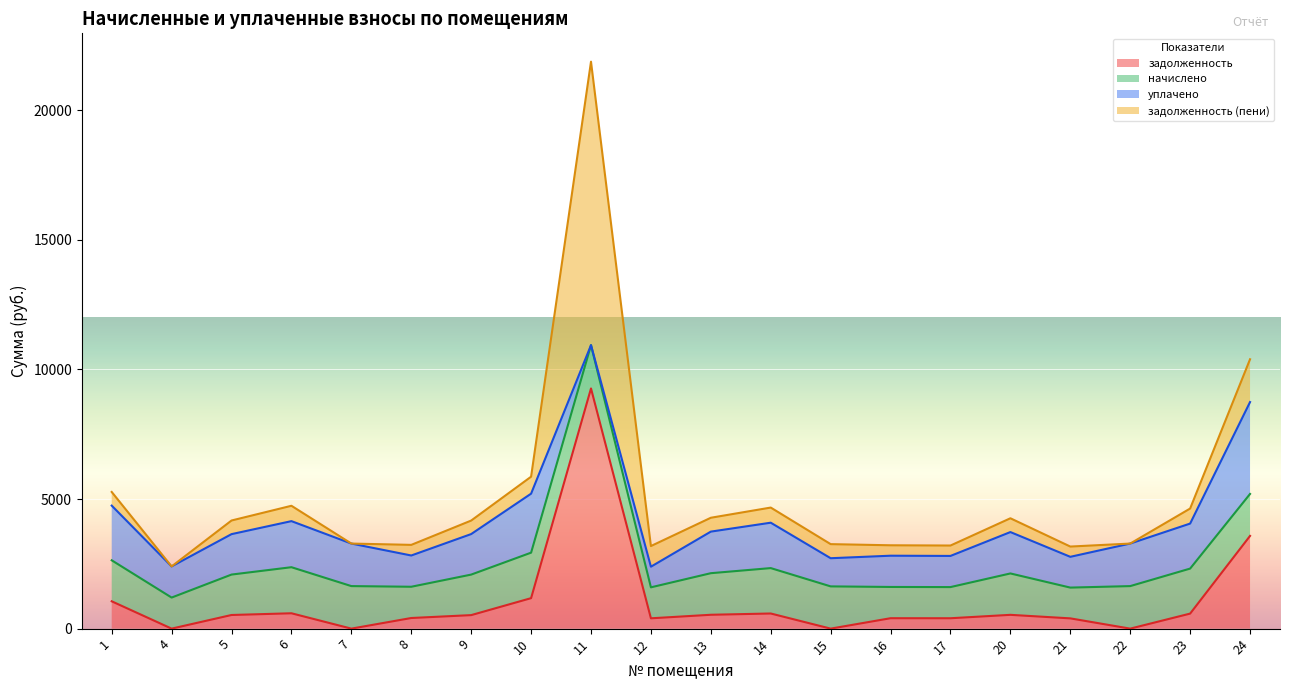

Reading left to right, extract all data points from this chart.

задолженность: 1054.5	0.0	525.9	592.4	0.0	409.8	521.1	1175.6	9265.4	398.2	534.6	583.8	0.0	401.9	400.6	532.2	395.7	0.0	579.6	3577.1
начислено: 1581.7	1198.3	1559.6	1777.1	1640.7	1205.6	1563.3	1755.0	1670.2	1194.6	1603.9	1751.3	1629.7	1205.6	1202.0	1596.5	1187.2	1640.7	1736.6	1618.6
уплачено: 2109.0	1201.4	1559.6	1777.1	1640.7	1205.6	1563.3	2275.7	0.0	796.4	1603.9	1751.3	1086.4	1205.6	1202.0	1596.5	1187.2	1640.7	1736.6	3544.7
задолженность (пени): 527.2	0.0	525.9	592.4	0.0	409.8	521.1	654.9	10935.6	796.4	534.6	583.8	543.2	401.9	400.6	532.2	395.7	0.0	579.6	1651.0